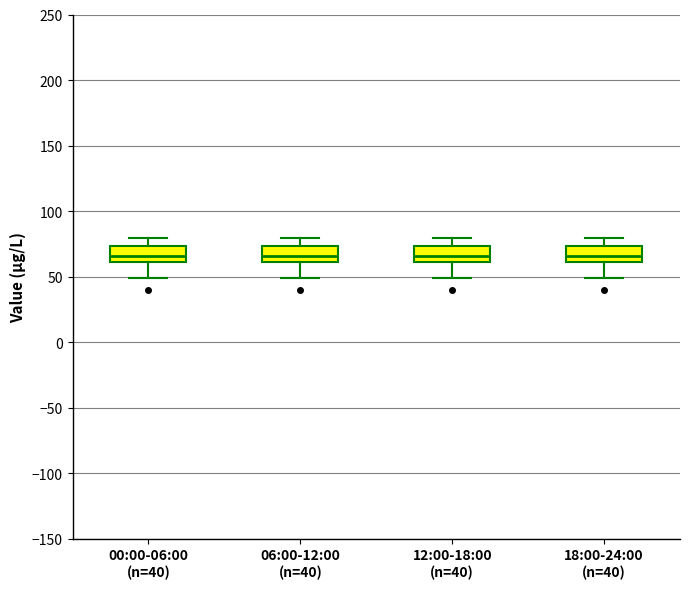

Where does the median line of the box for 00:00-06:00 (n=40) sit on the y-axis? The values are not printed on the chart, so give them approximately, as read against the axis.

65